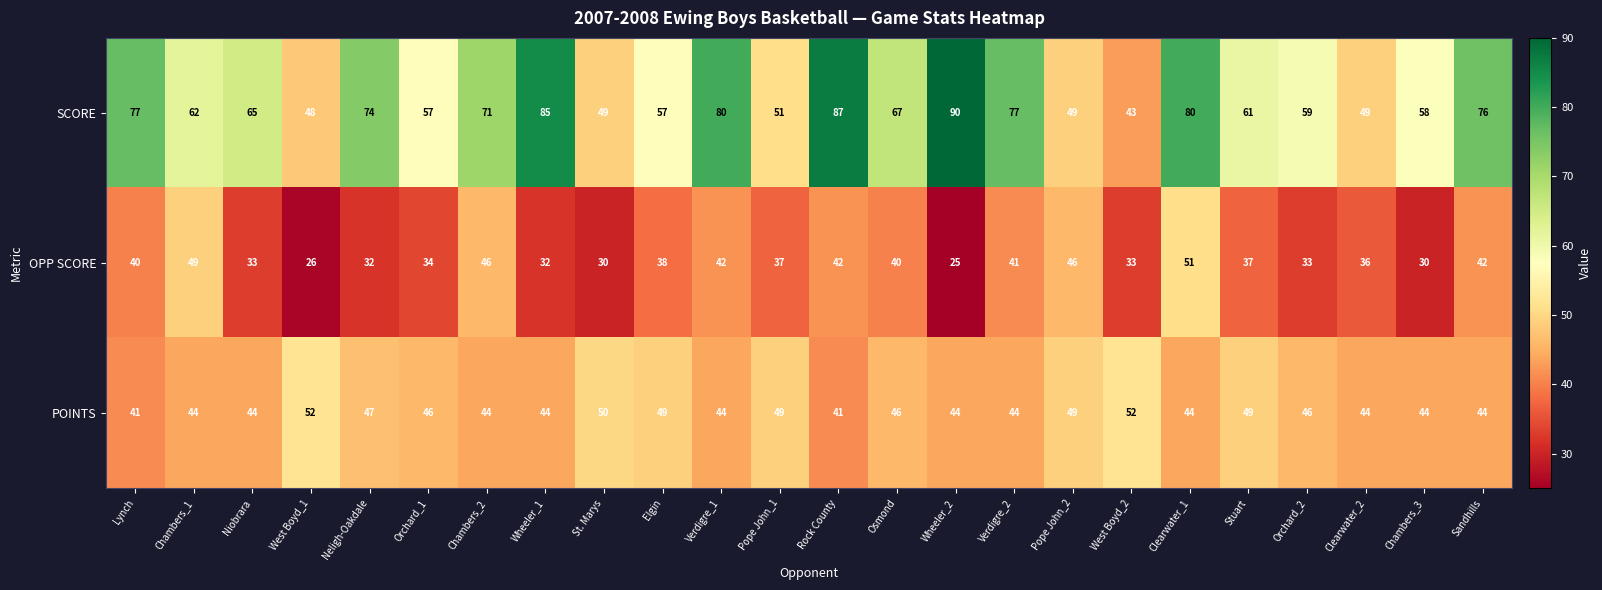

Where does the SCORE series first go above 65?

Lynch